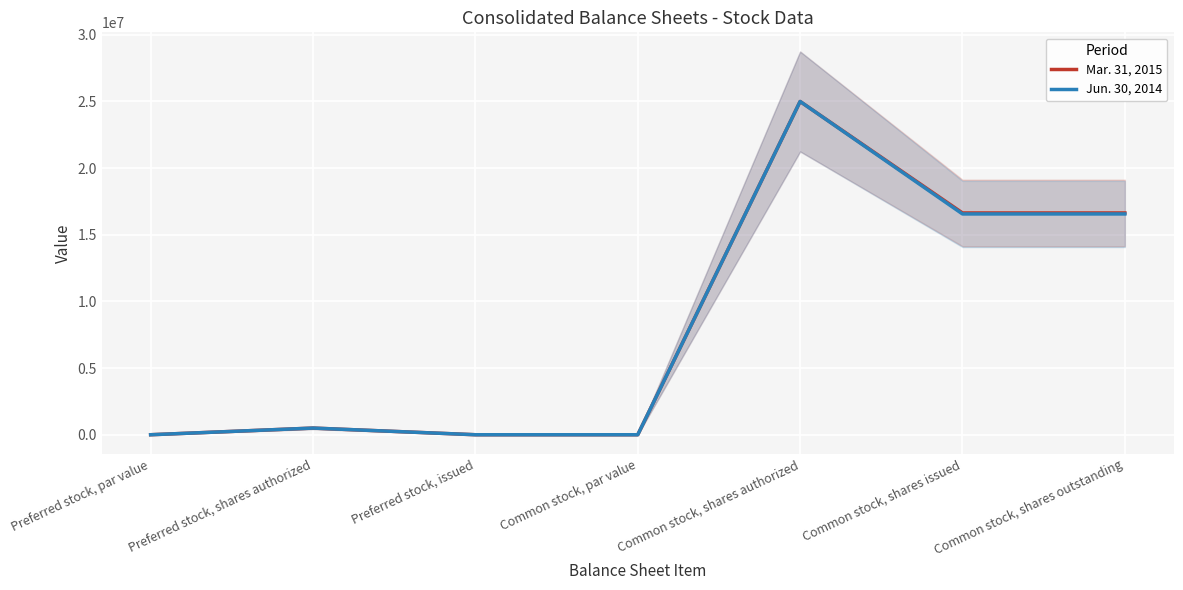

What is the label of the 5th point from the right?

Preferred stock, issued